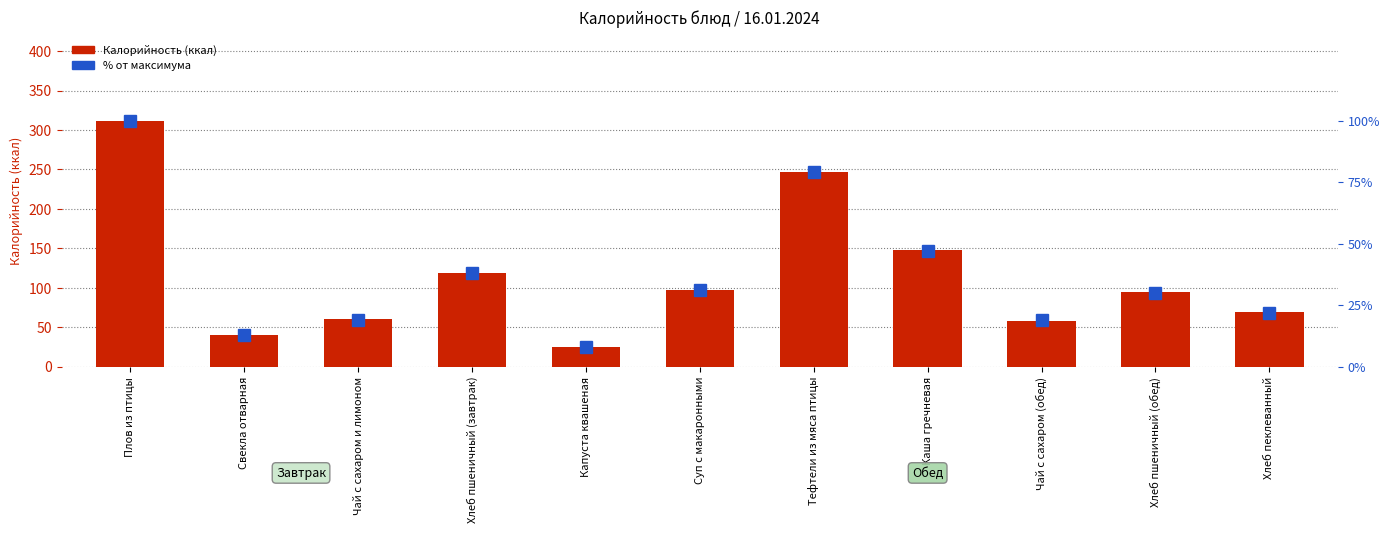

Reading left to right, list all the values displayed in this chart.

Калорийность: 312.0	40.7	60.0	118.3	24.4	96.8	246.3	148.2	58.0	94.7	69.3
% от максимума: 100.0	13.0	19.0	38.0	8.0	31.0	79.0	47.0	19.0	30.0	22.0